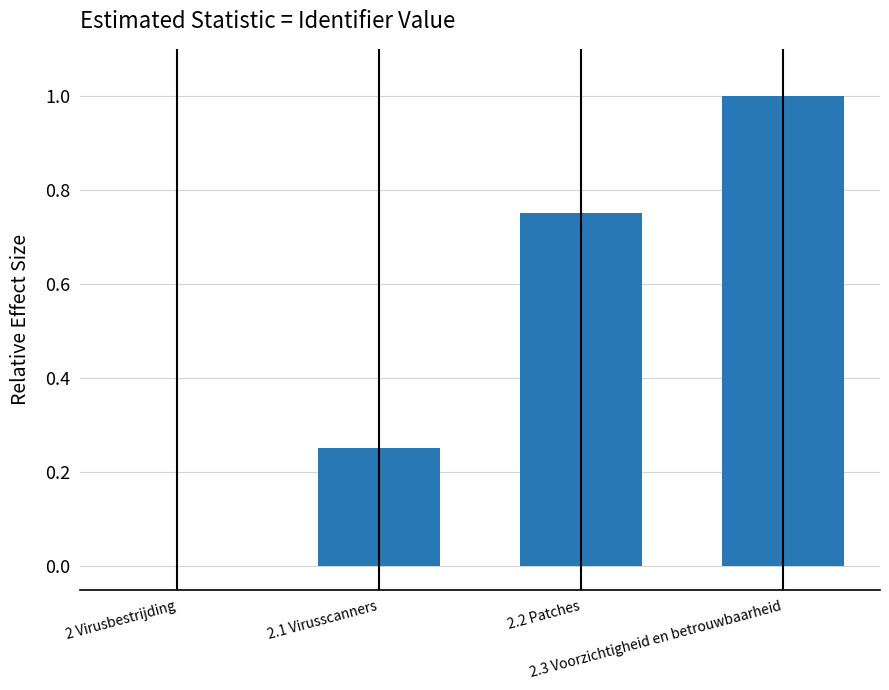

How many positive values are there?

3